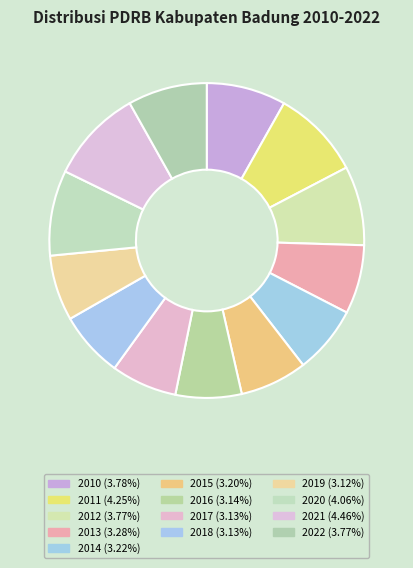

How many segments does this pie chart have?

13